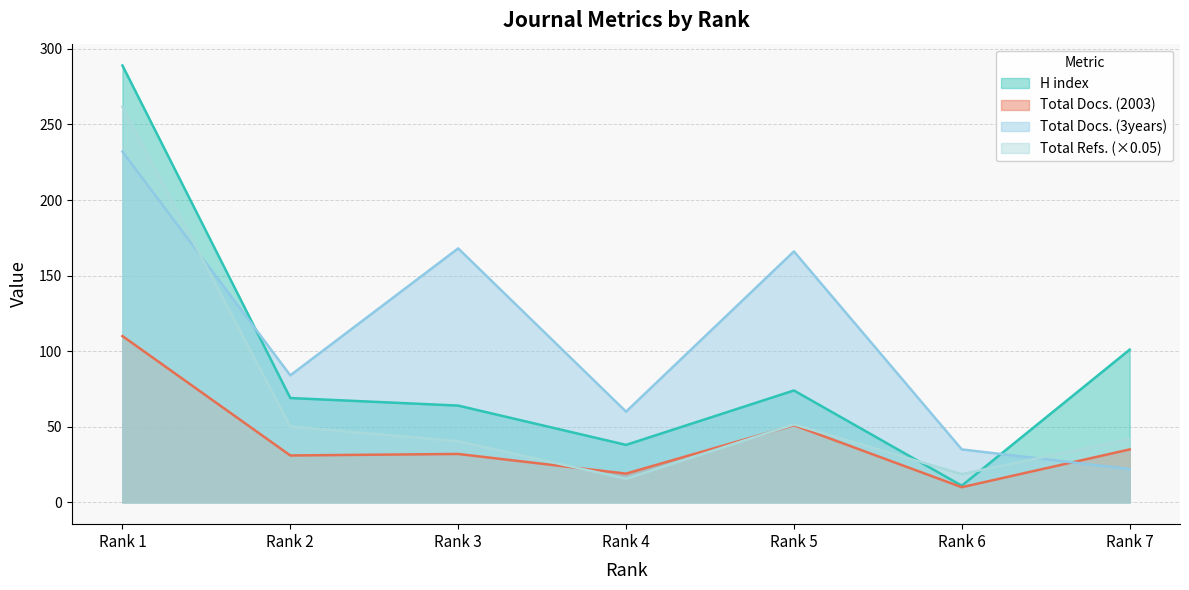

Reading right to left, extract all data points from this chart.

H index: Rank 7=101.0	Rank 6=11.0	Rank 5=74.0	Rank 4=38.0	Rank 3=64.0	Rank 2=69.0	Rank 1=289.0
Total Docs. (2003): Rank 7=35.0	Rank 6=10.0	Rank 5=51.0	Rank 4=19.0	Rank 3=32.0	Rank 2=31.0	Rank 1=110.0
Total Docs. (3years): Rank 7=22.0	Rank 6=35.0	Rank 5=166.0	Rank 4=60.0	Rank 3=168.0	Rank 2=84.0	Rank 1=232.0
Total Refs.: Rank 7=41.9	Rank 6=18.7	Rank 5=51.6	Rank 4=15.6	Rank 3=40.4	Rank 2=50.2	Rank 1=261.6